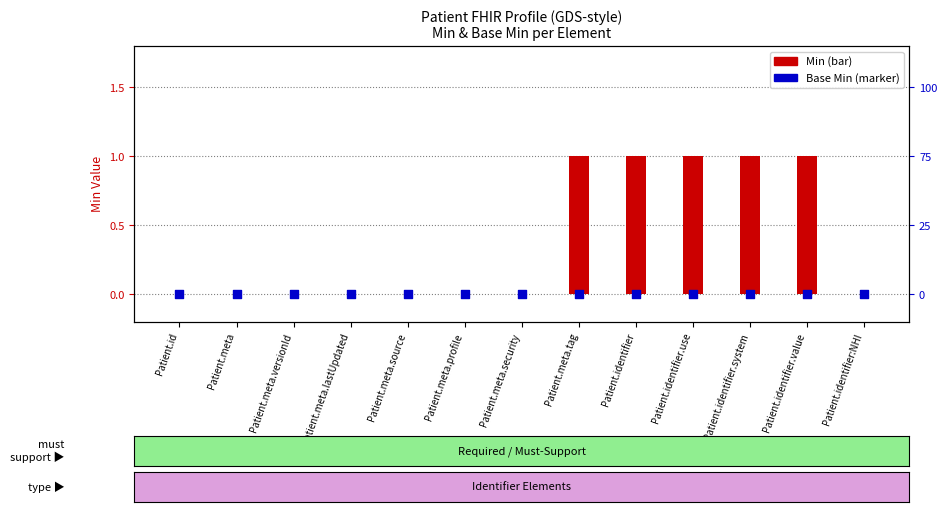

Which series has the largest total across all categories?

Min